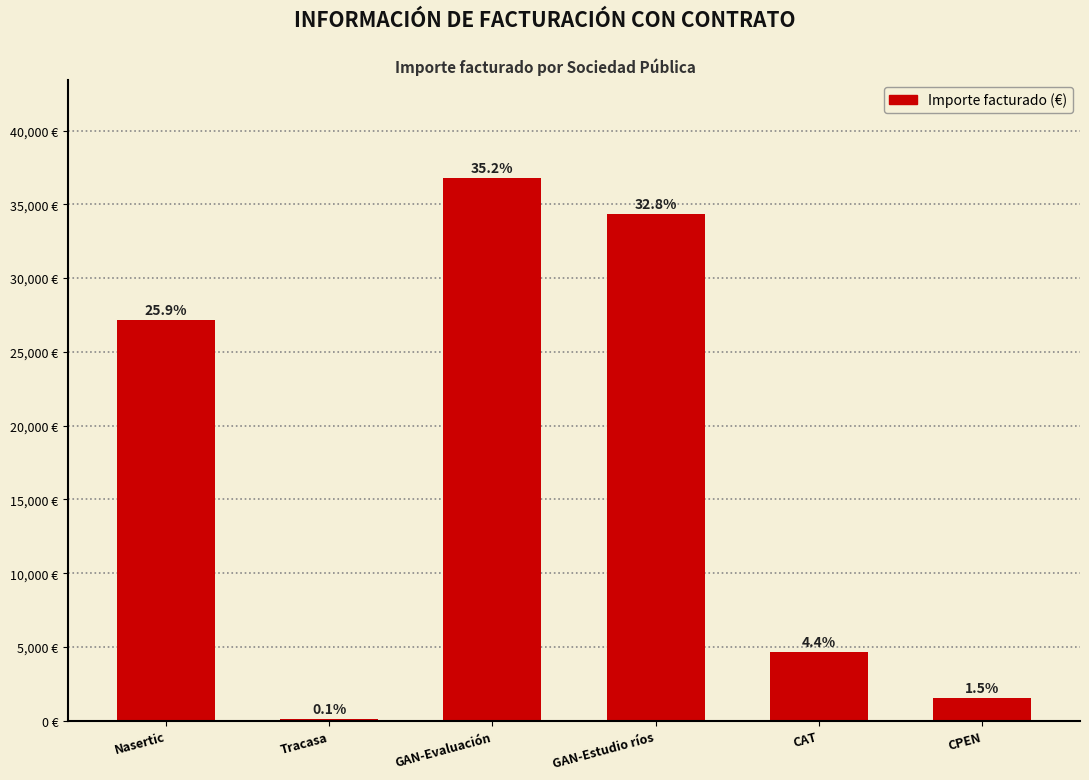

Are the bars horizontal?

No